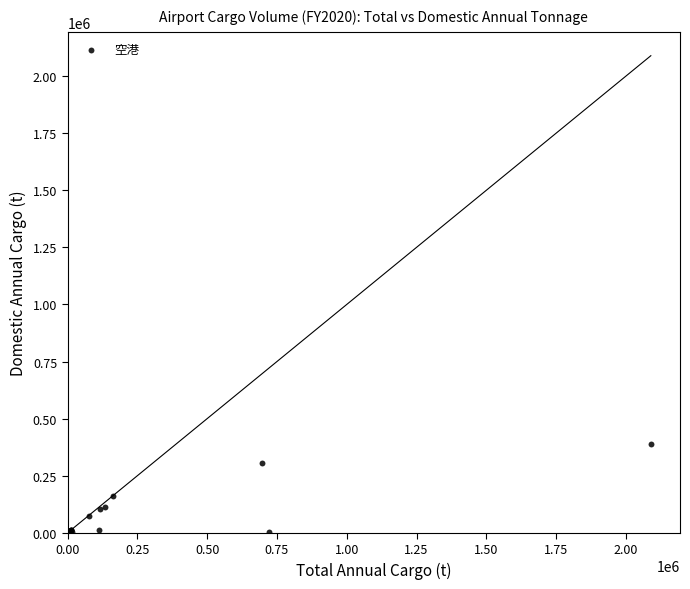

What Y value in the scatter plot is closest to 194288?

160166